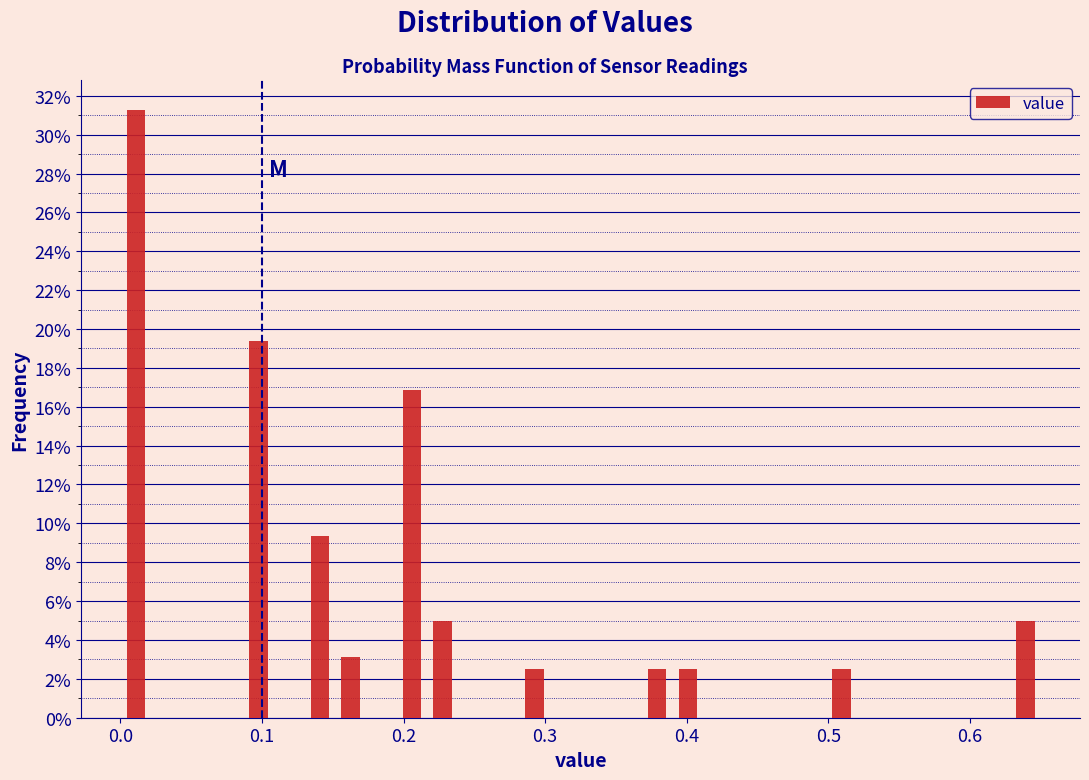

Around what value on the x-axis is the tallest bar? Give the approximate position of its centre, as read against the axis.

0.01